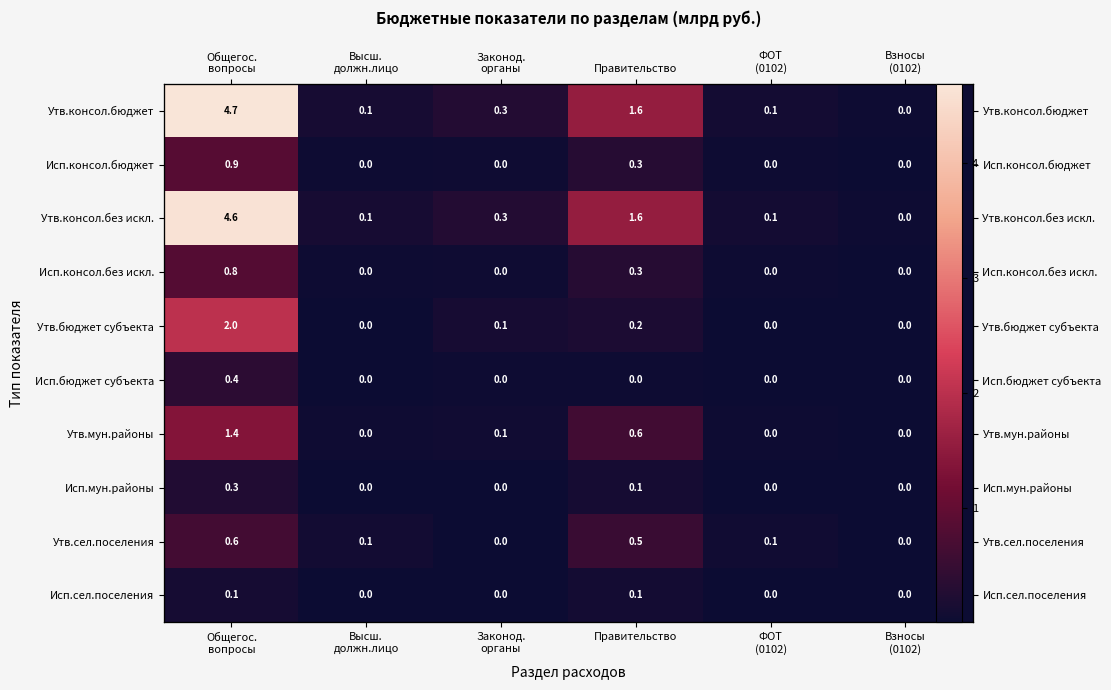

Where is Исп.консол.без искл. nearest to the value 0?

Взносы (0102)